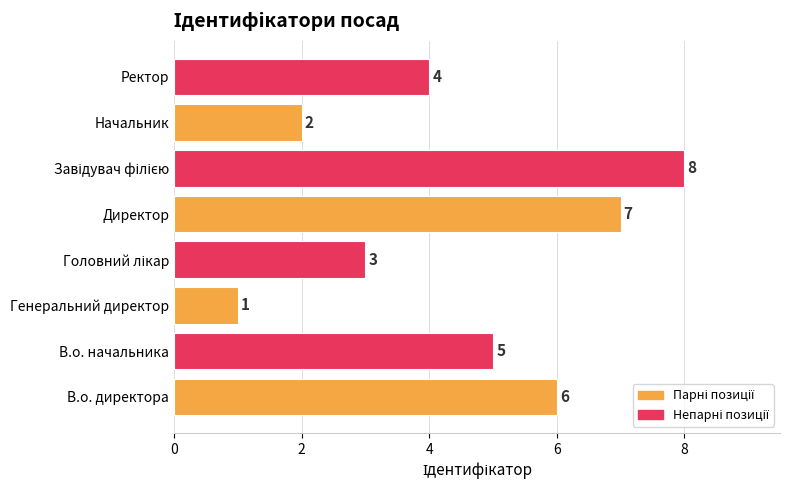

What is the maximum value shown in the chart?

8